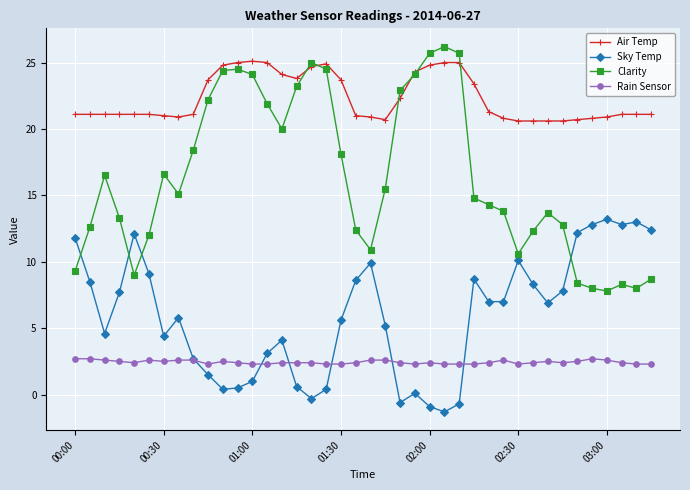

What is the value of the Clarity point at the 1st from the left?

9.3